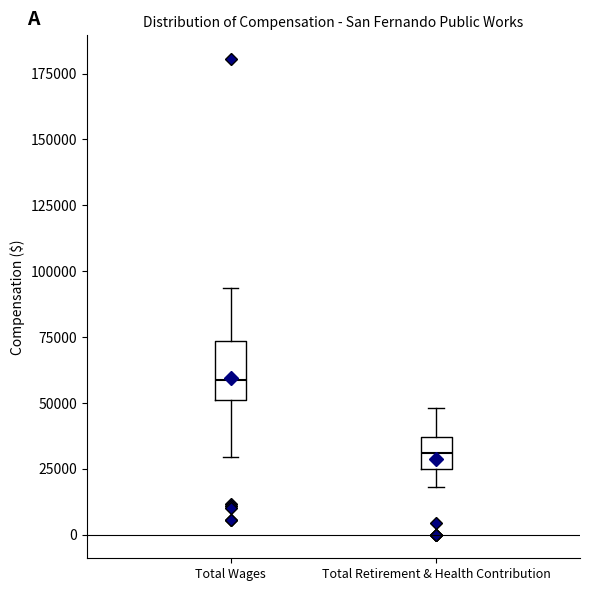

Where does the lower whisker of the box for Total Retirement & Health Contribution end on the y-axis? The values are not printed on the chart, so give them approximately, as read against the axis.

20000